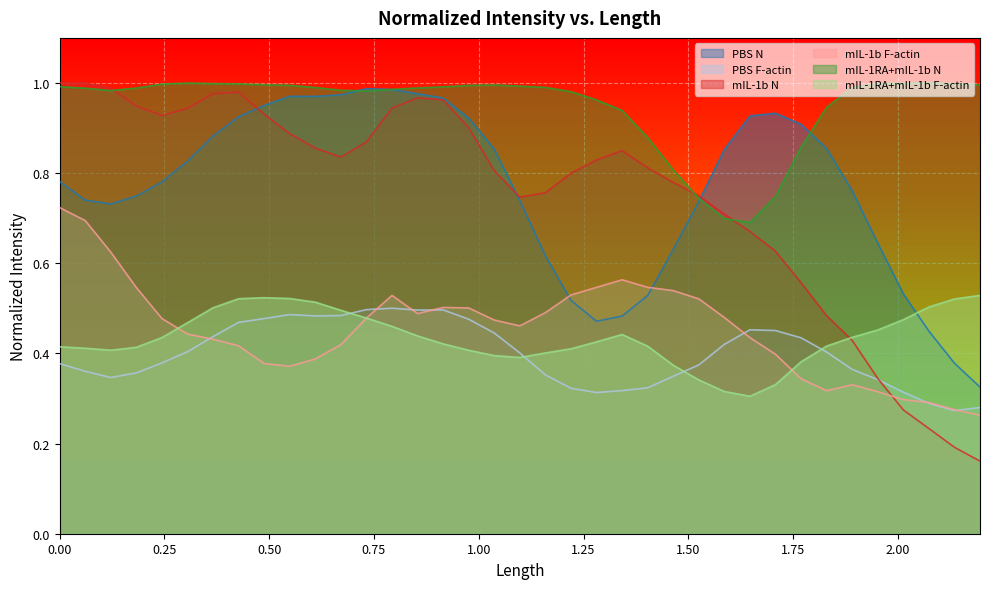

Which series has the largest total across all categories?

mIL-1RA+mIL-1b N